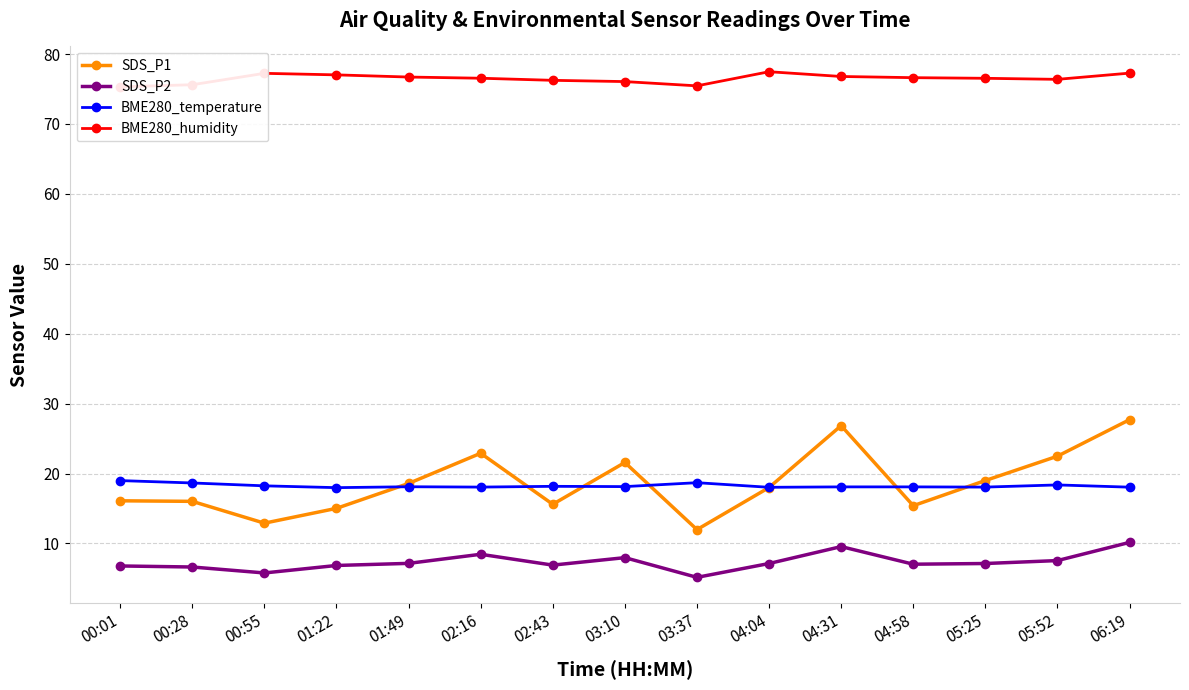

What is the greatest value displayed?

77.5